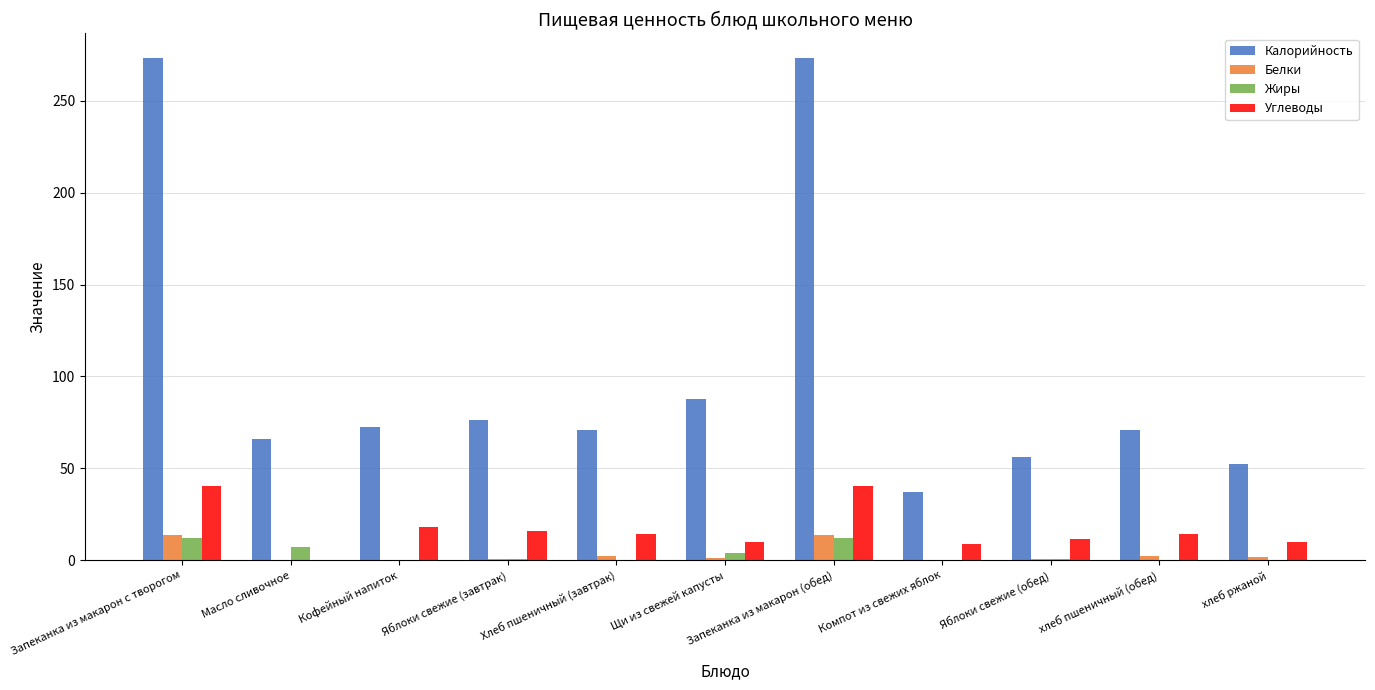

Read the Белки value at Запеканка из макарон (обед).

13.6